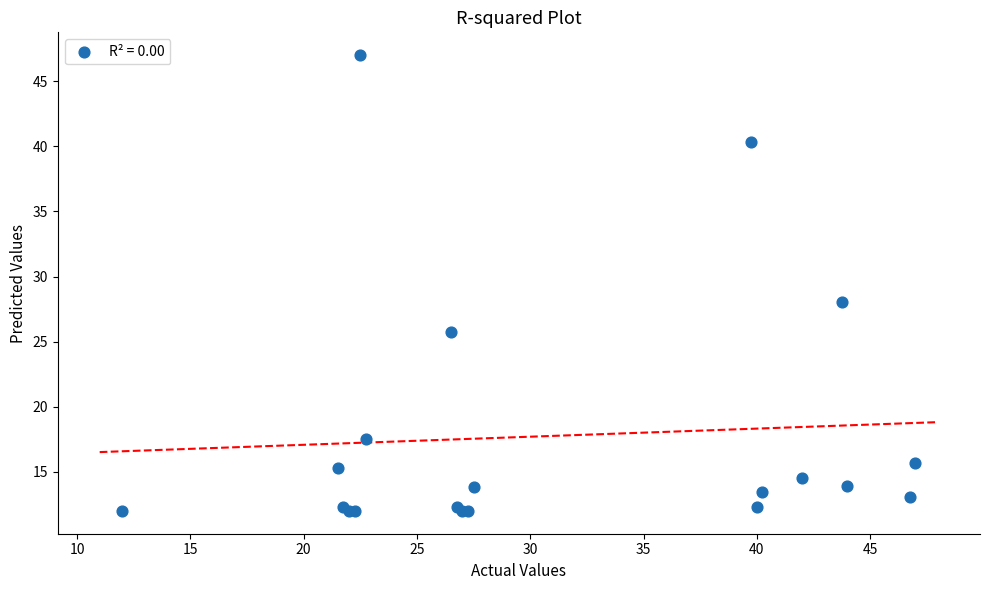

What Y value in the scatter plot is closest to 29?

28.1